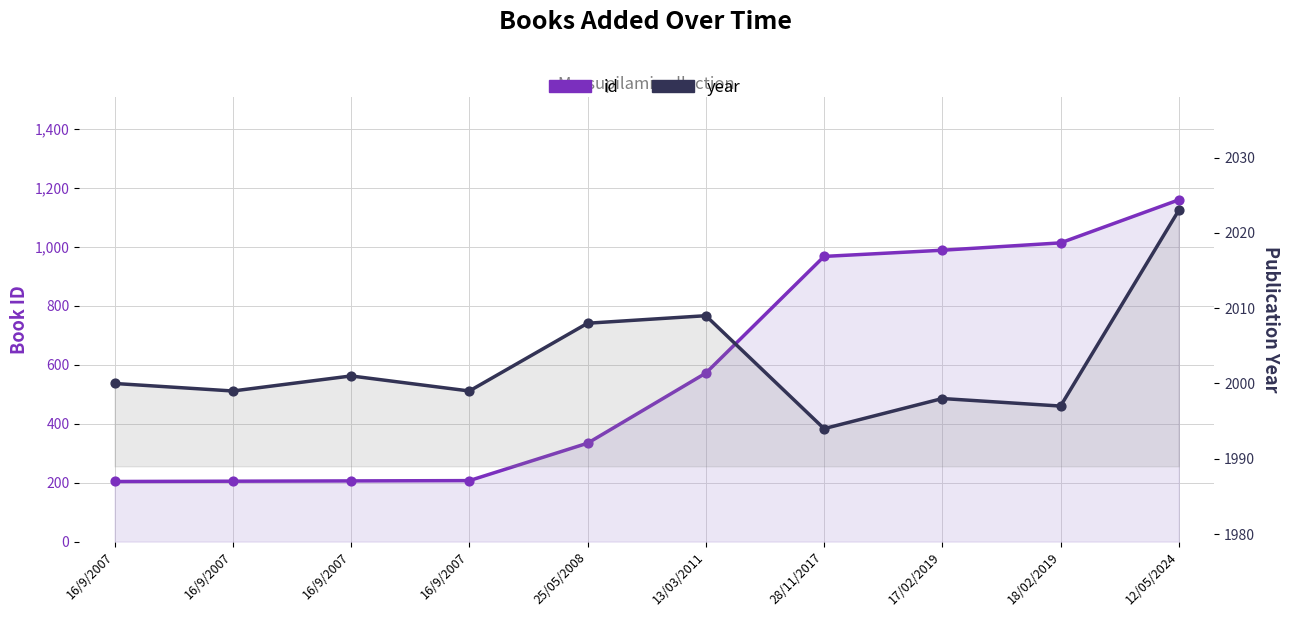

Which series contains the lowest Y value?

id